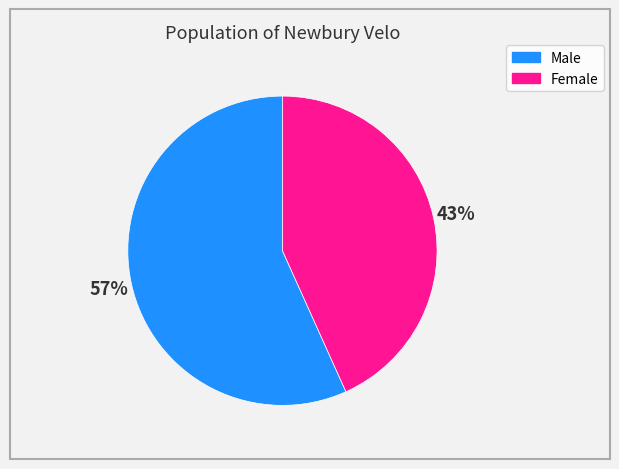

Rank the categories by value from highest to lowest.

Male, Female